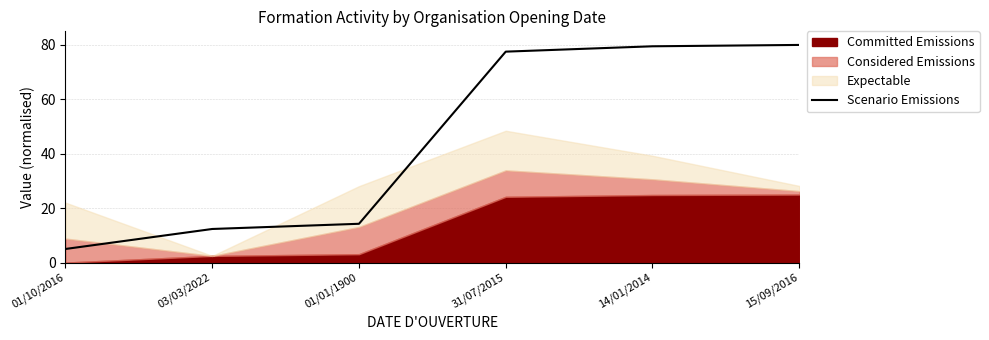

Is it true that the value at 14/01/2014 is 48.4?

False